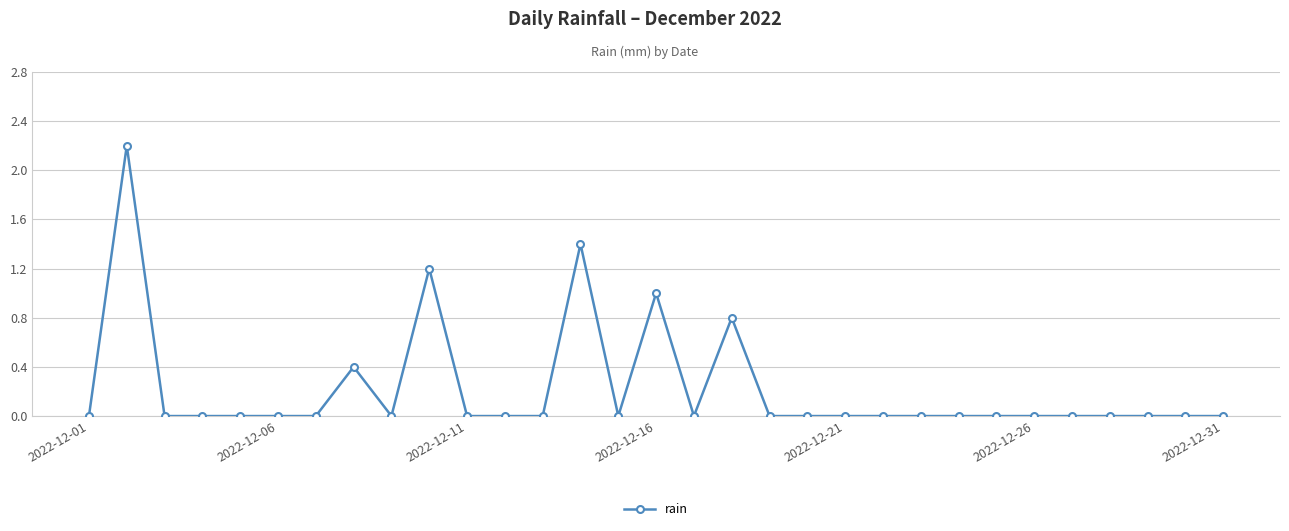

True or false: the data has more than 0 interior local peaks.

True